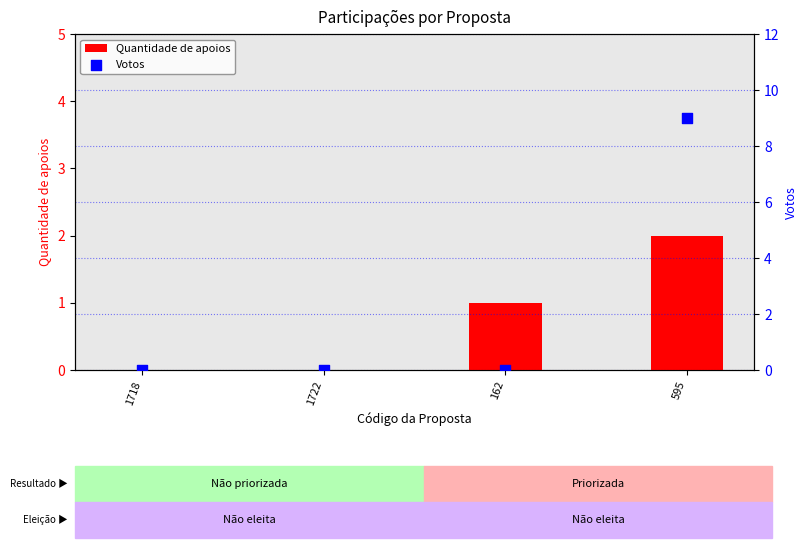

What are all the series names shown in the legend?

Quantidade de apoios, Votos